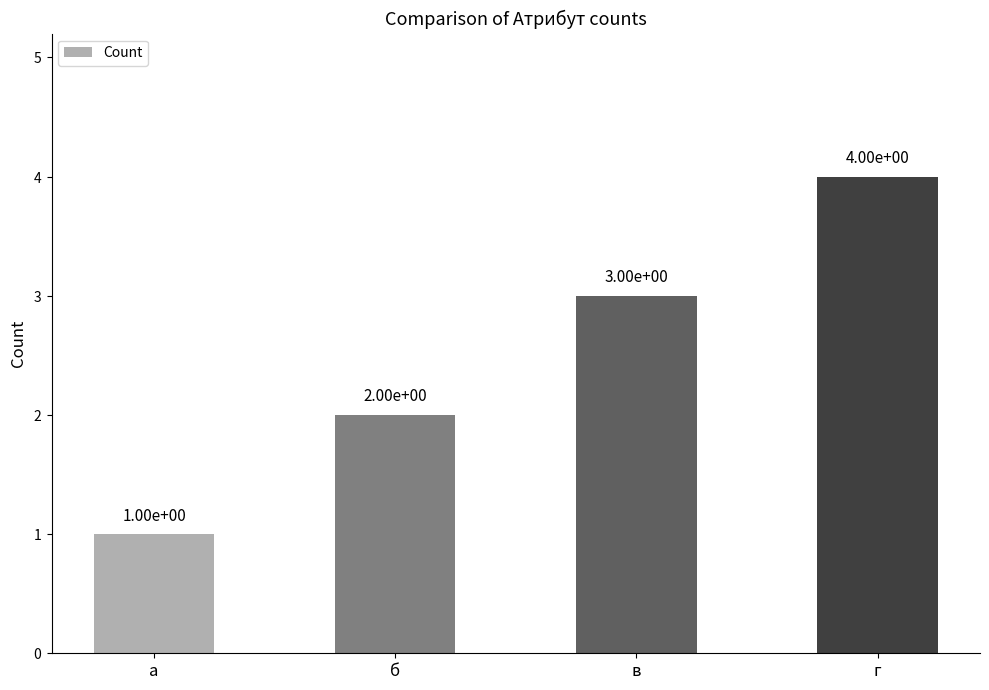

What is the minimum value shown in the chart?

1